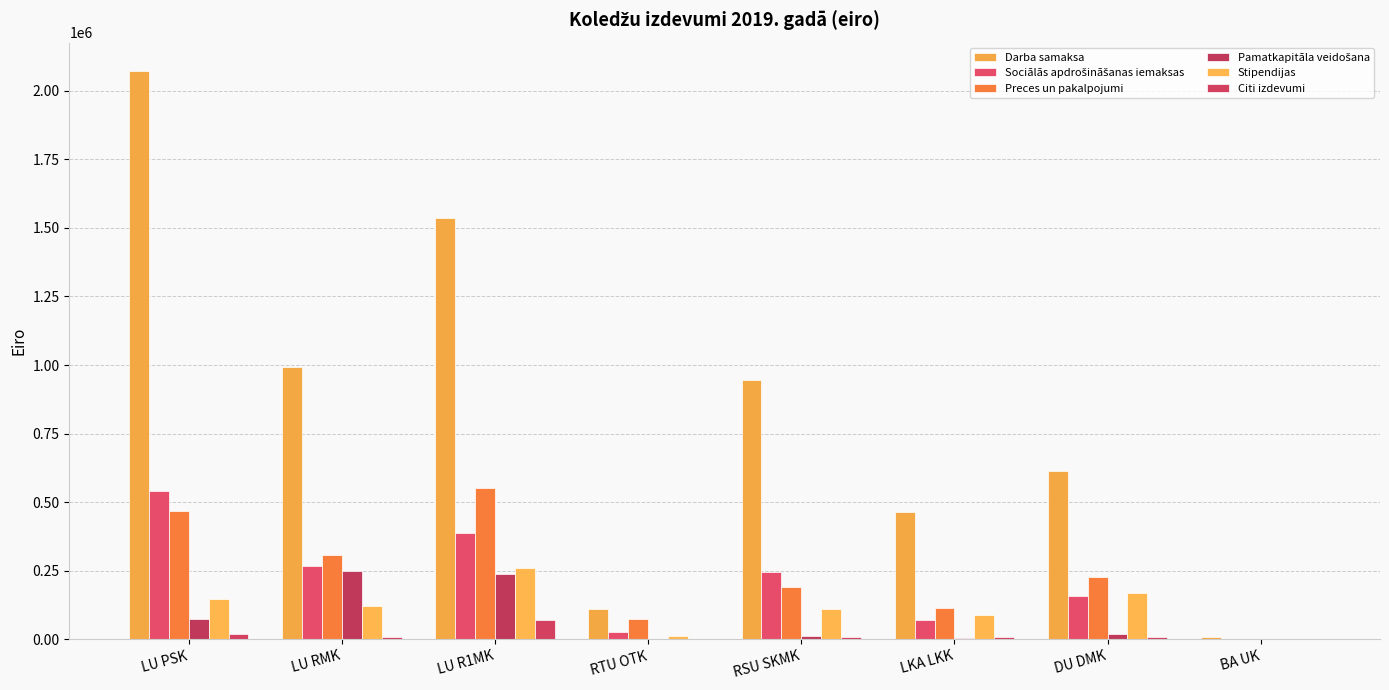

At which label does Citi izdevumi reach its peak?

LU R1MK